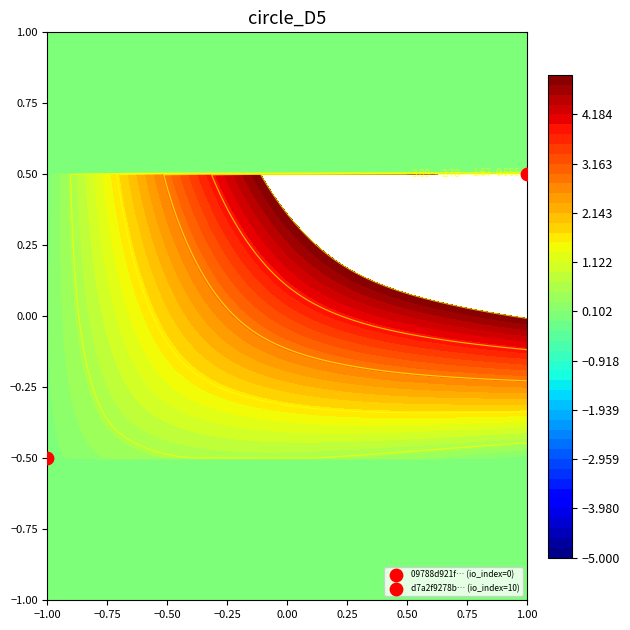

What is the total value across all series at io_index?

10